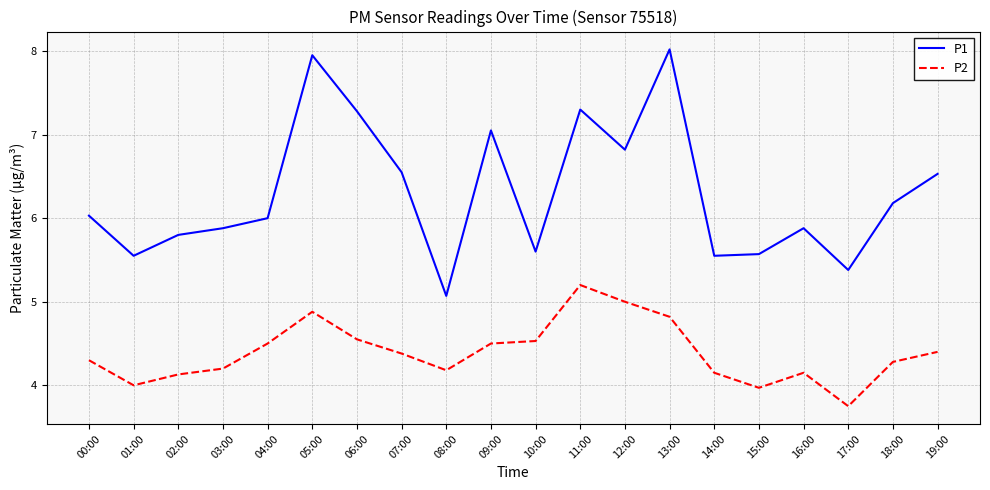

At which label does P2 reach its peak?

11:00